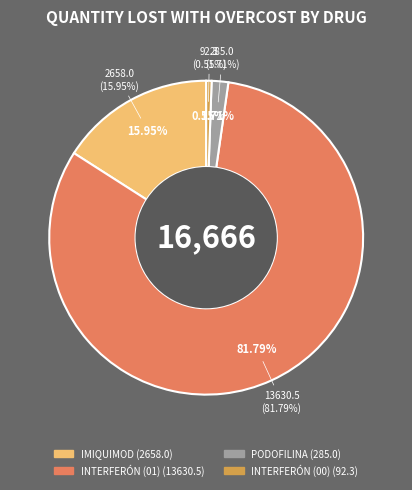

Does INTERFERÓN (01) account for over 50% of the chart?

Yes